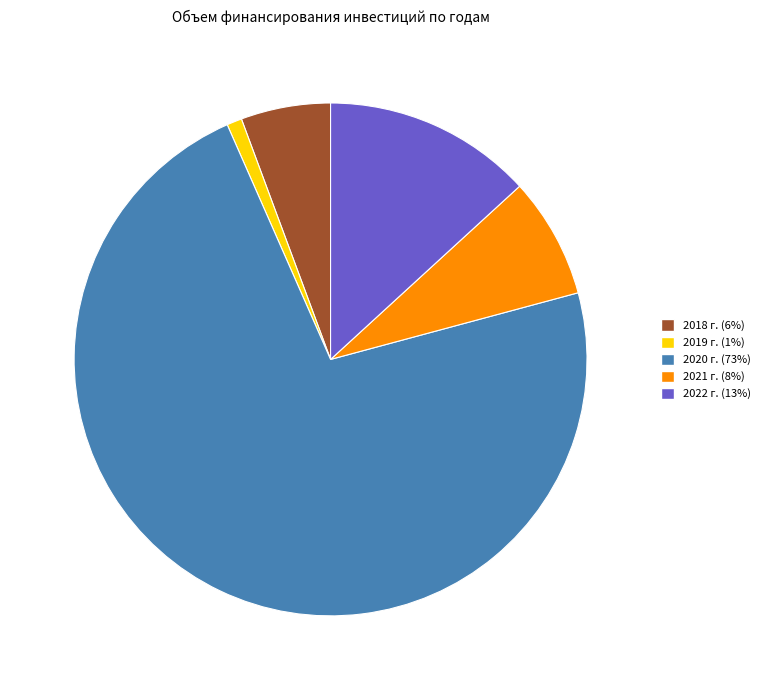

Do 2021 г. and 2018 г. together represent more than half of the pie?

No